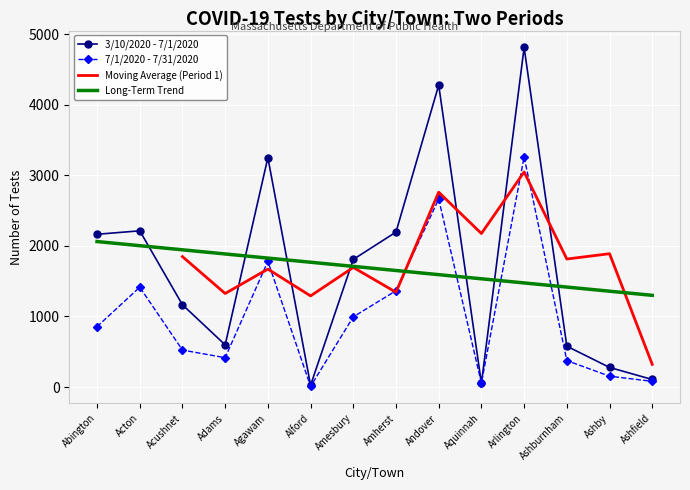

What is the label of the 14th point from the left?

Ashfield